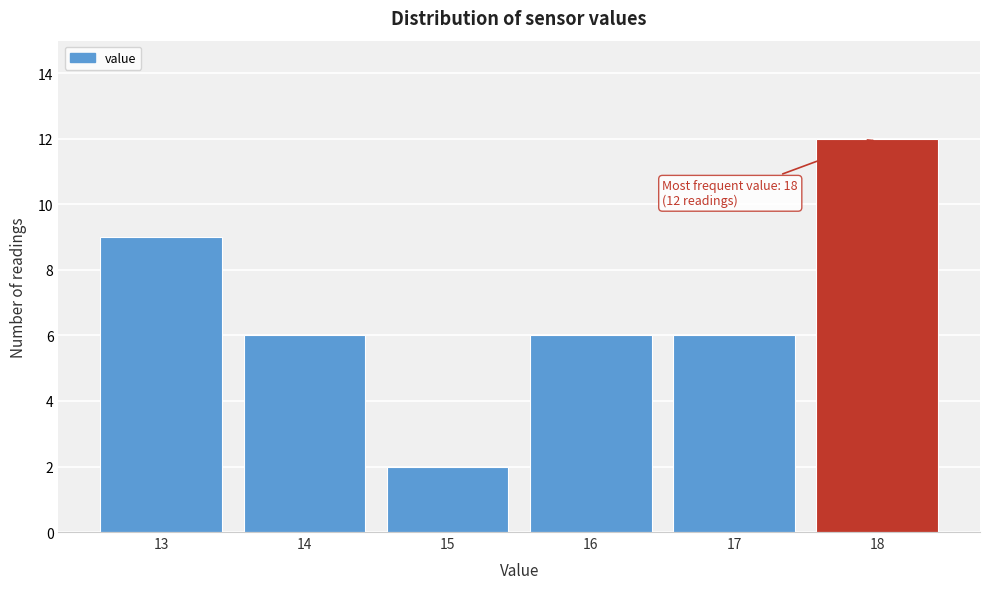

Which range on the x-axis has the tallest bar?

17.5 to 18.5